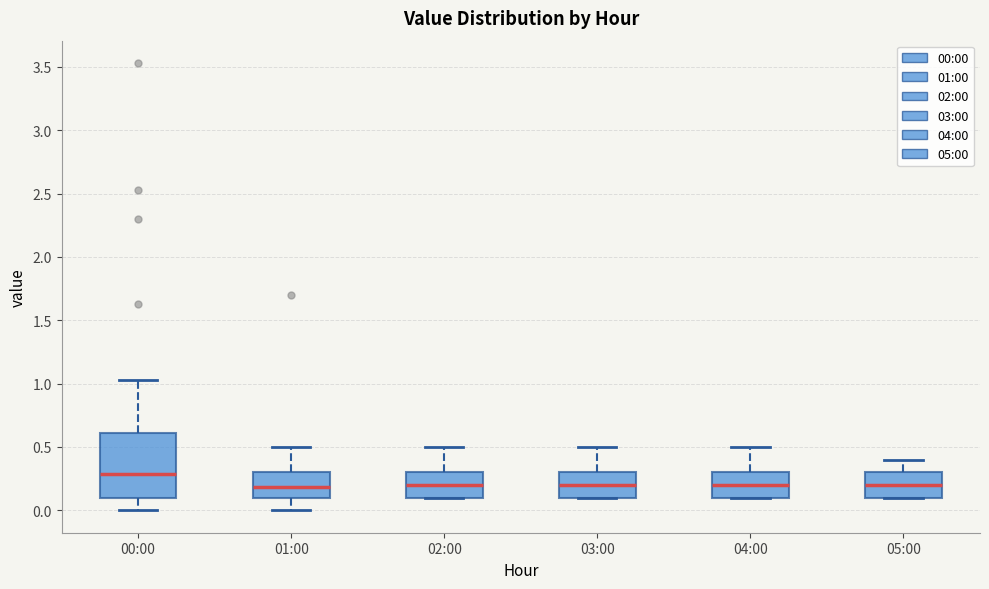

Where does the upper whisker of the box for 03:00 end on the y-axis? The values are not printed on the chart, so give them approximately, as read against the axis.

0.50